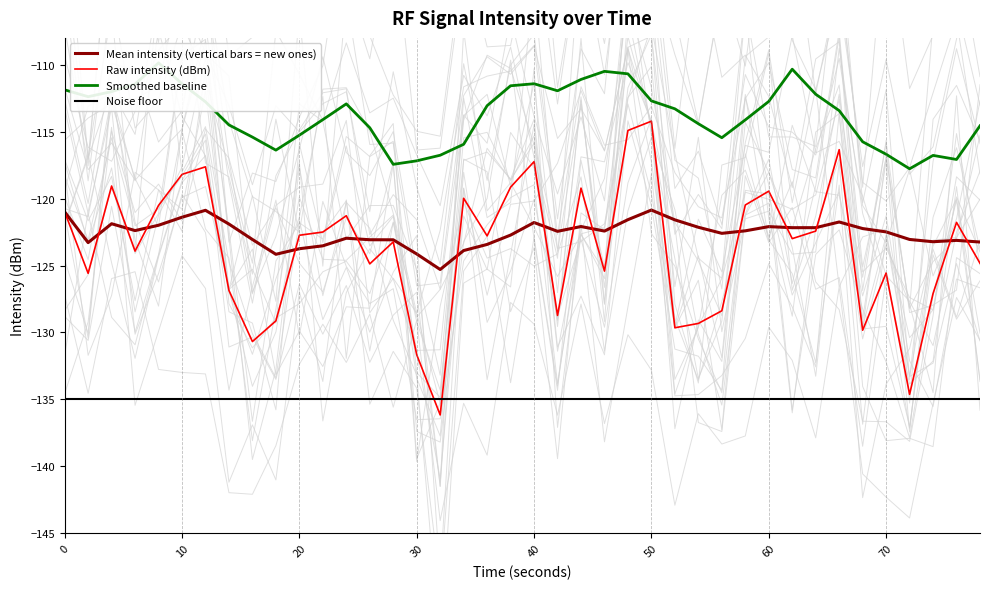

The value of Noise floor at 0 is -135.0. True or false?

True